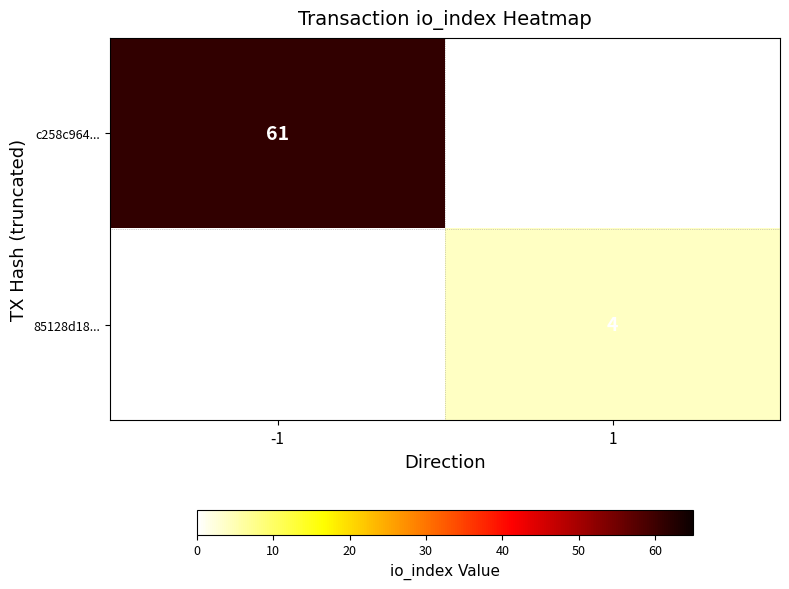

Is it true that c258c964... equals 61 at -1?

True